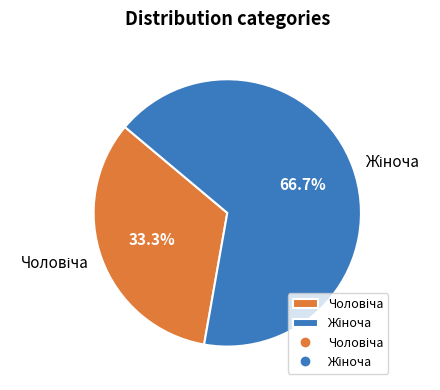

Is there a majority slice in this chart?

Yes